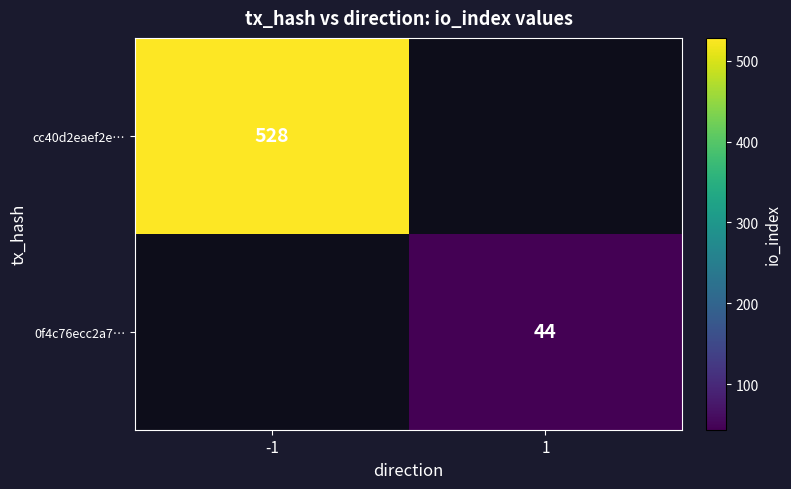

Is it true that 0f4c76ecc2a7… equals 44 at 1?

True